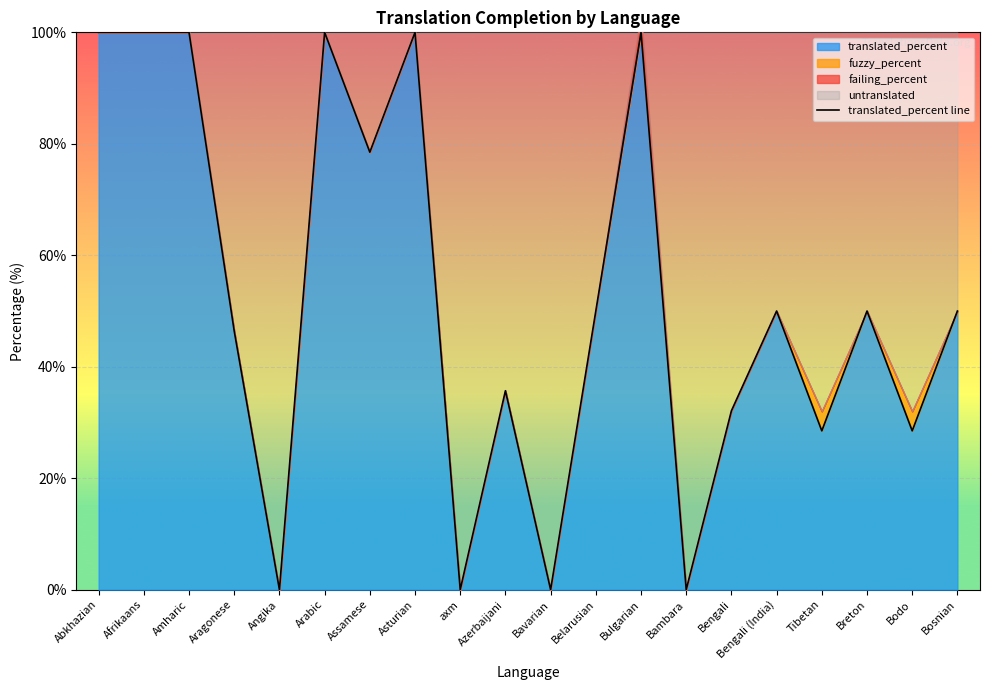

How many categories are shown in the chart?

20